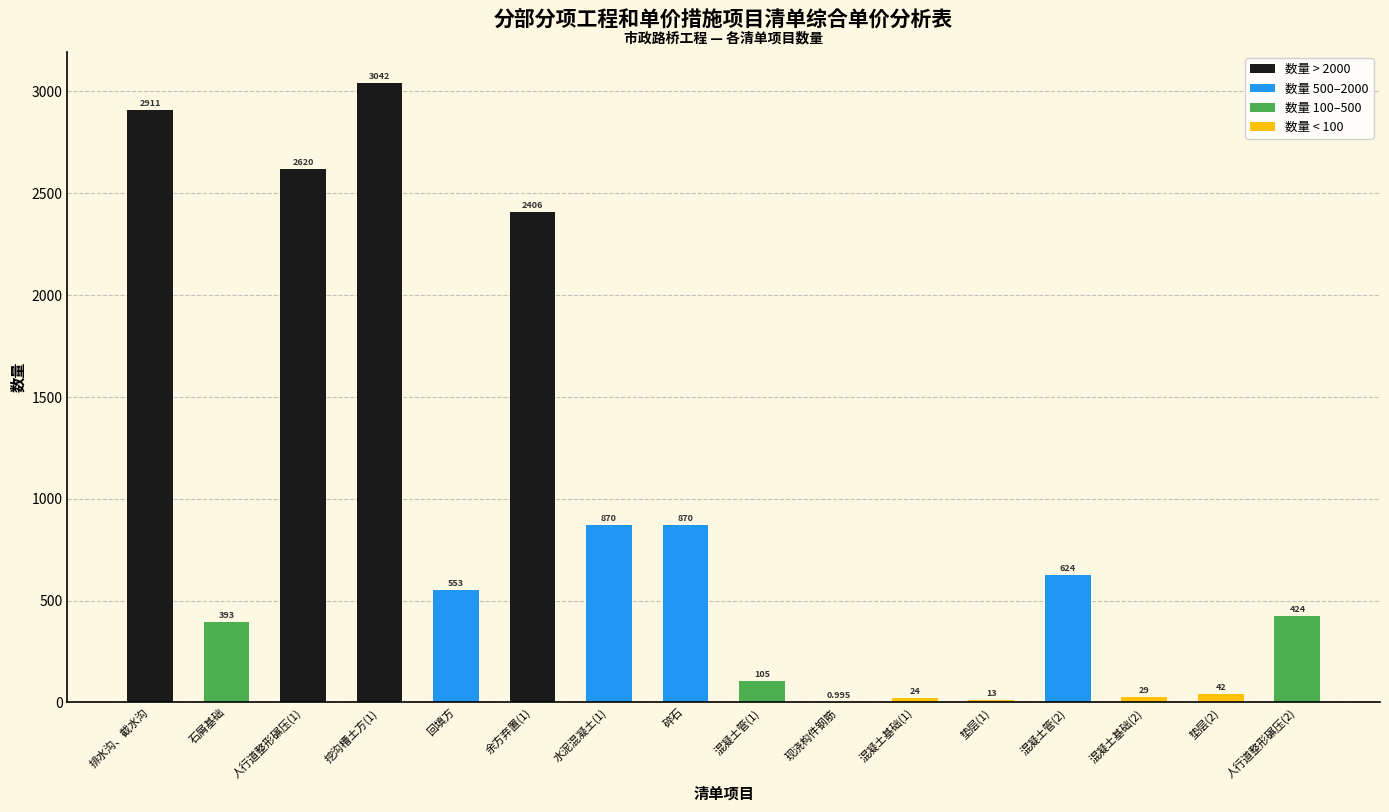

Where does the data first go above 553?

排水沟、截水沟